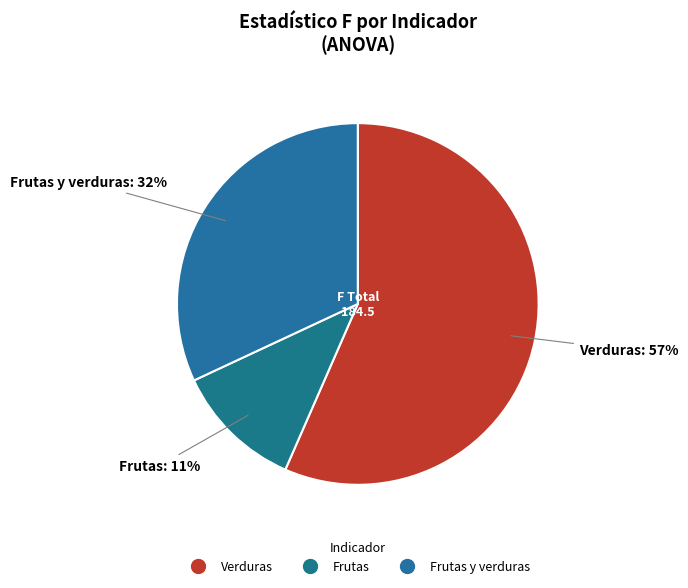

How many segments does this pie chart have?

3